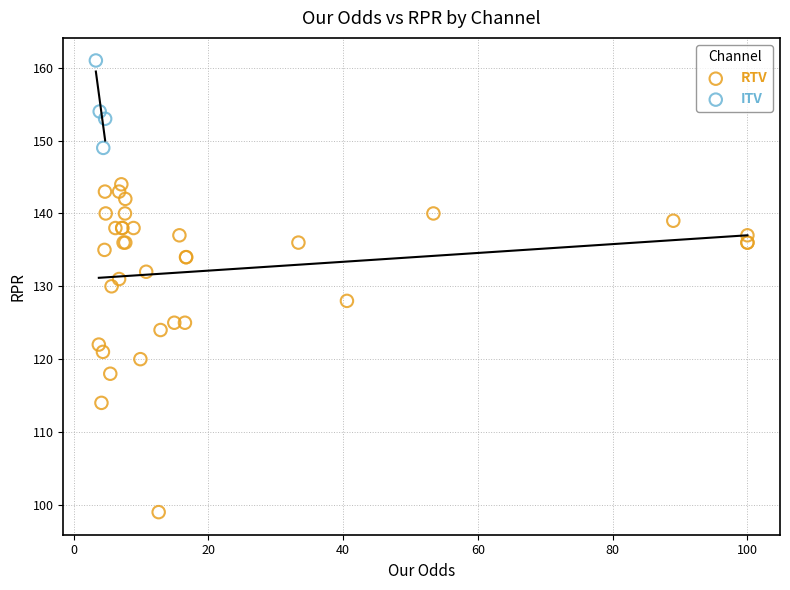

Which series contains the highest Y value?

ITV